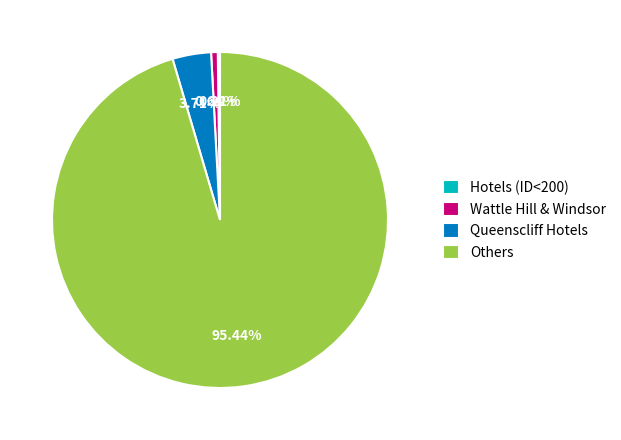

Is there any slice that represents more than half of the pie?

Yes